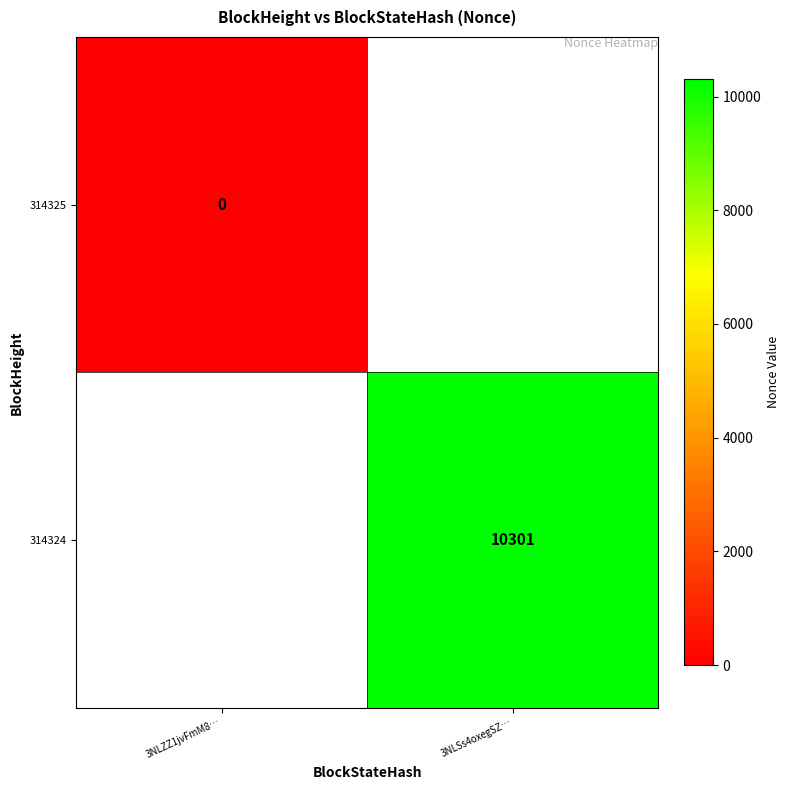

Is the value of 314325 at 3NLZZ1jvFmM8… greater than the value of 314324 at 3NLSs4oxegSZ…?

No